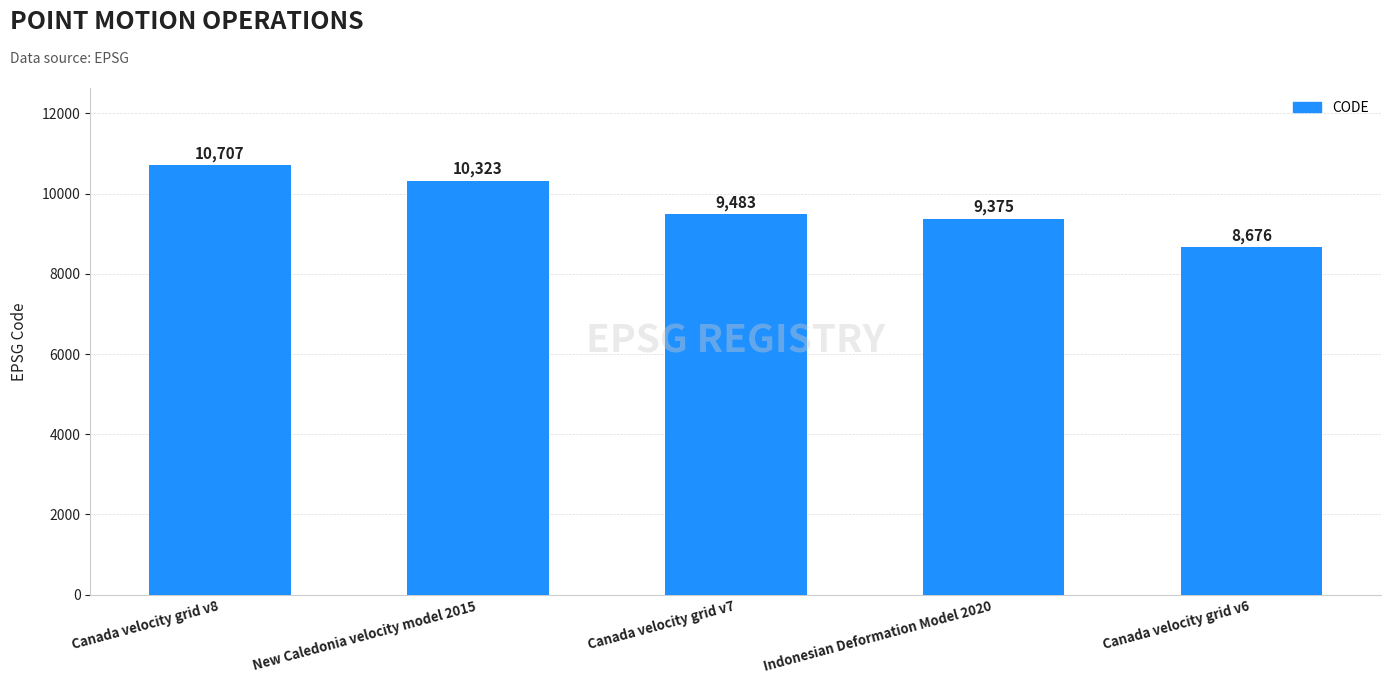

Rank the categories by value from lowest to highest.

Canada velocity grid v6, Indonesian Deformation Model 2020, Canada velocity grid v7, New Caledonia velocity model 2015, Canada velocity grid v8